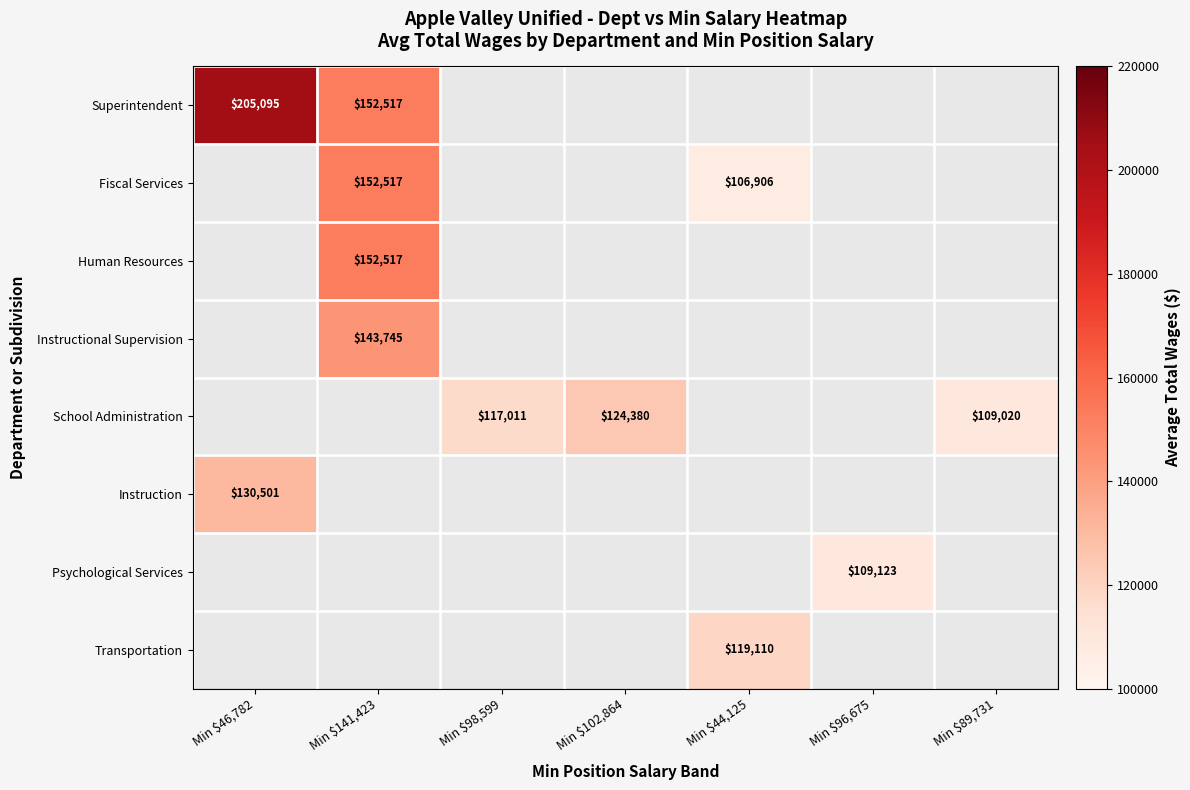

The value of Human Resources at Min $141,423 is 152517. True or false?

True